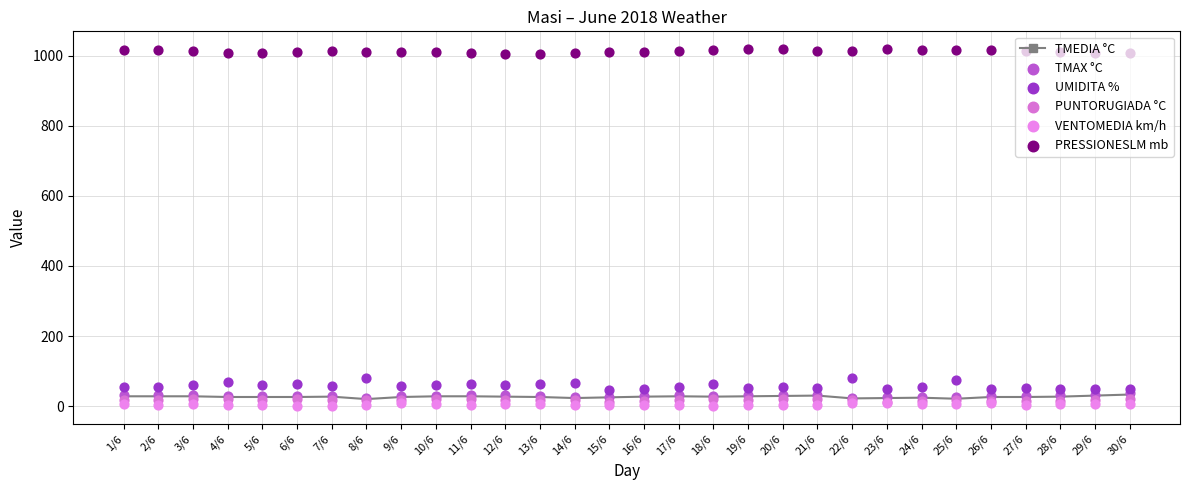

What are all the series names shown in the legend?

TMEDIA °C, TMAX °C, UMIDITA %, PUNTORUGIADA °C, VENTOMEDIA km/h, PRESSIONESLM mb